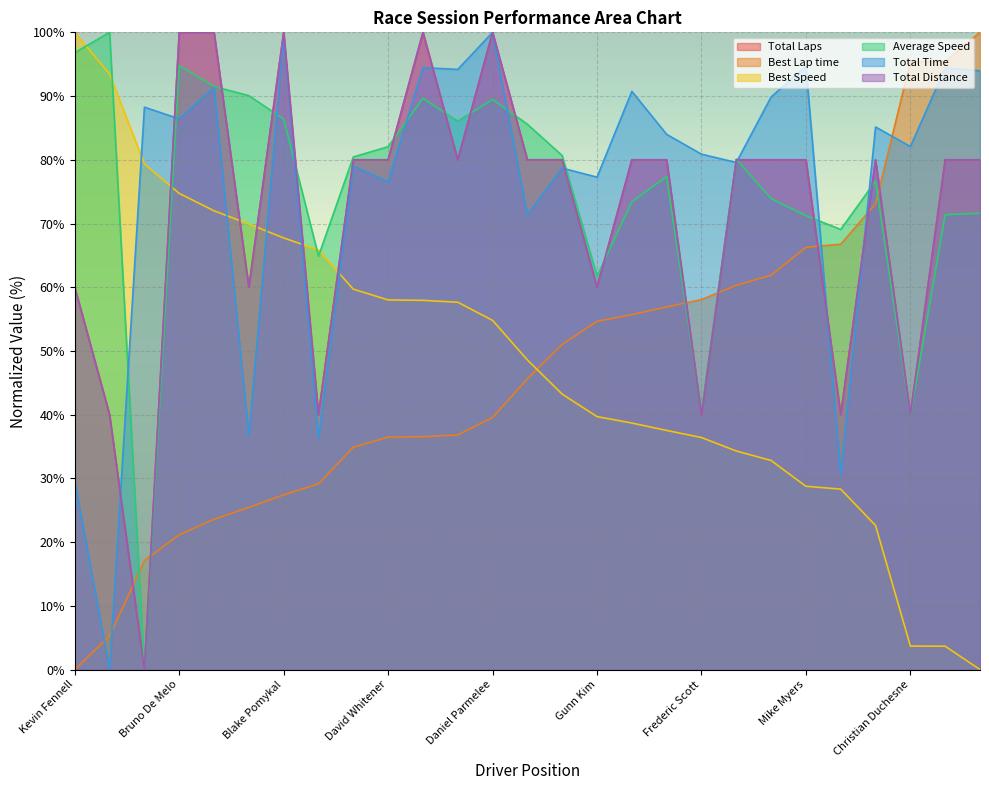

Where is Best Lap time nearest to the value 50?

Kelsey Karanges